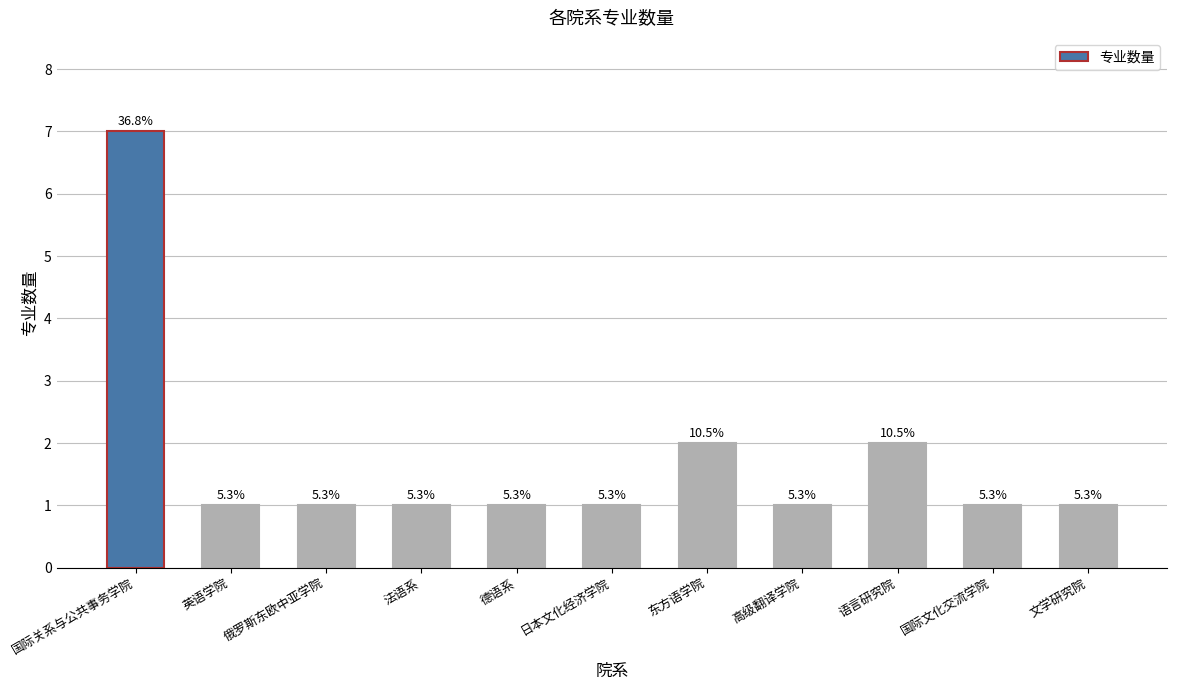

What is the sum of all values?

19